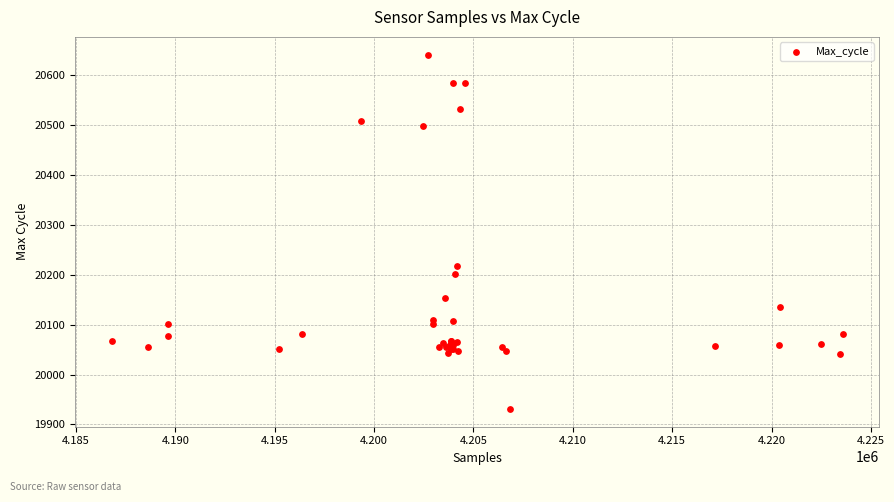

What Y value in the scatter plot is closest to 20286?

20218